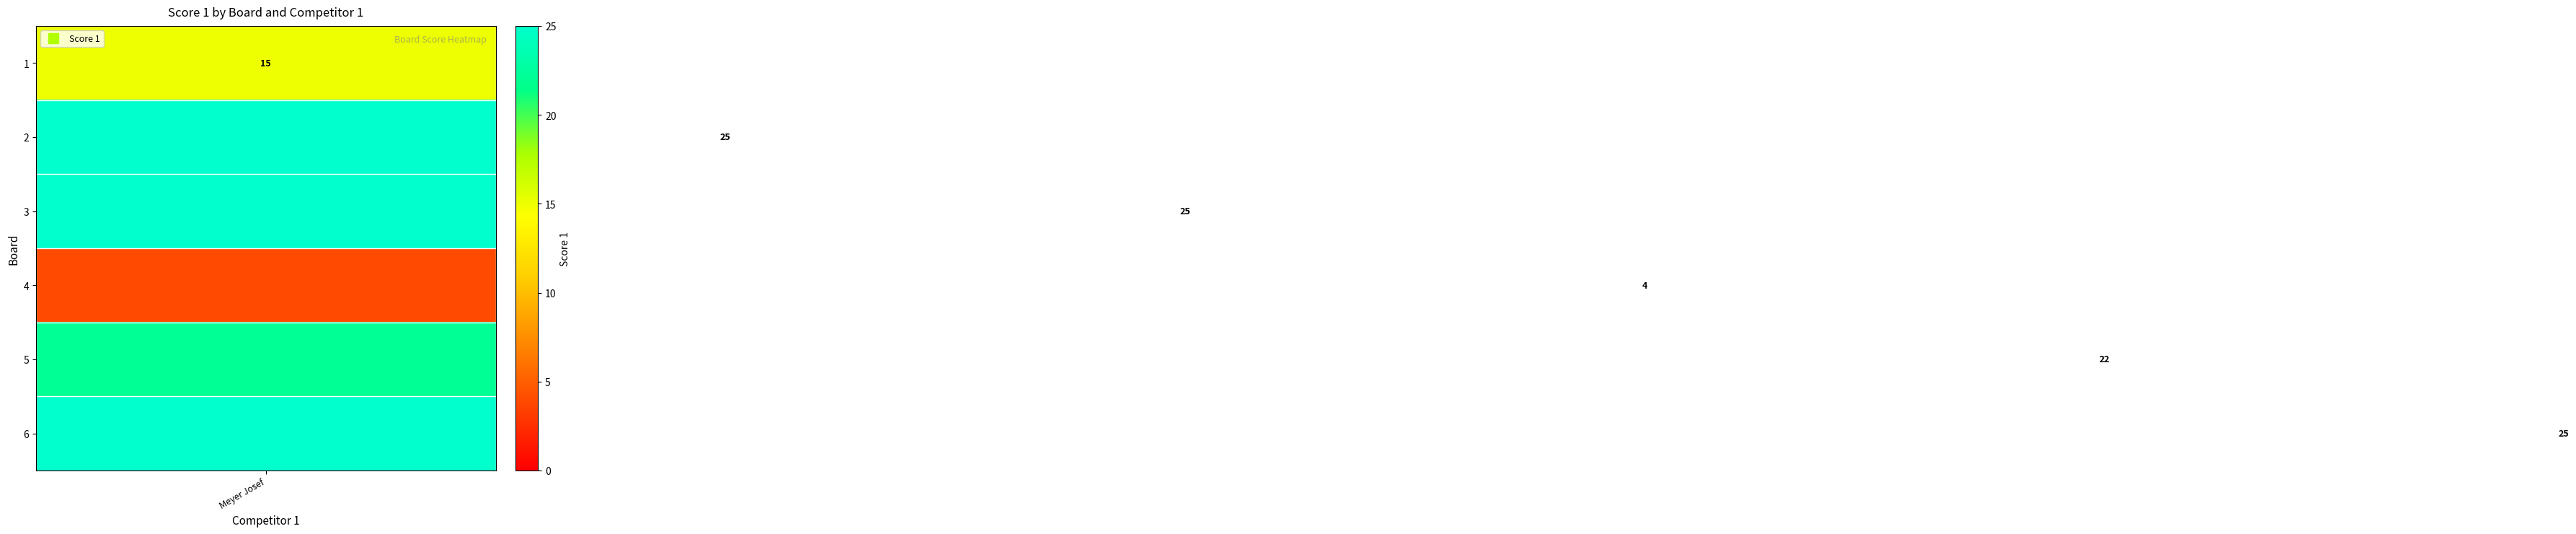

What is the difference between the values at 1 and 3?

10